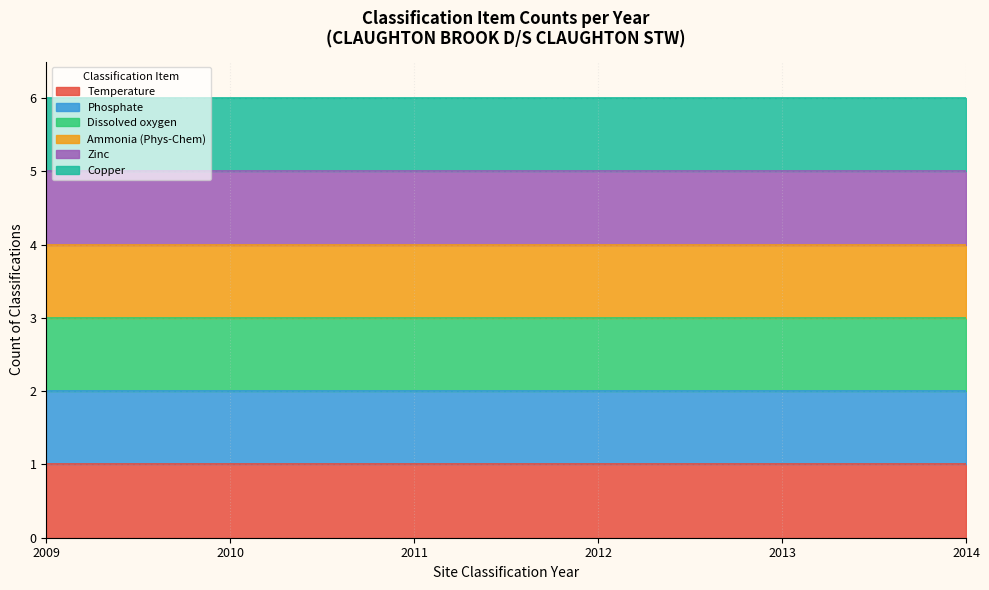

How many lines are shown in the chart?

6